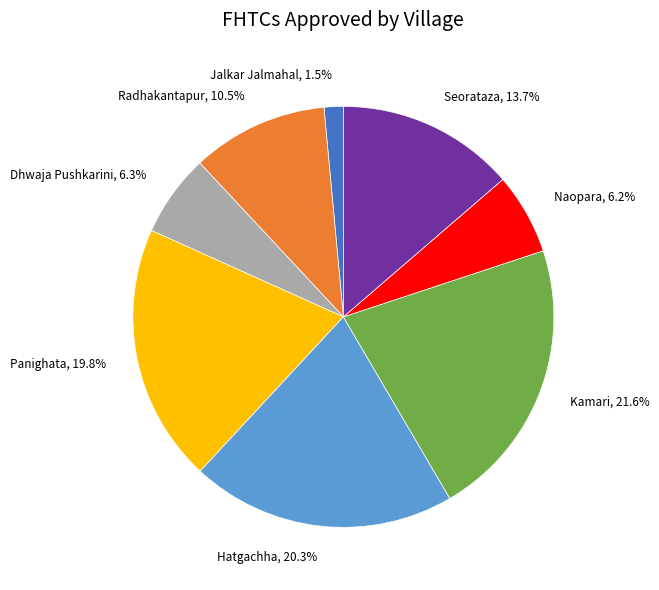

How many slices are in this pie chart?

8